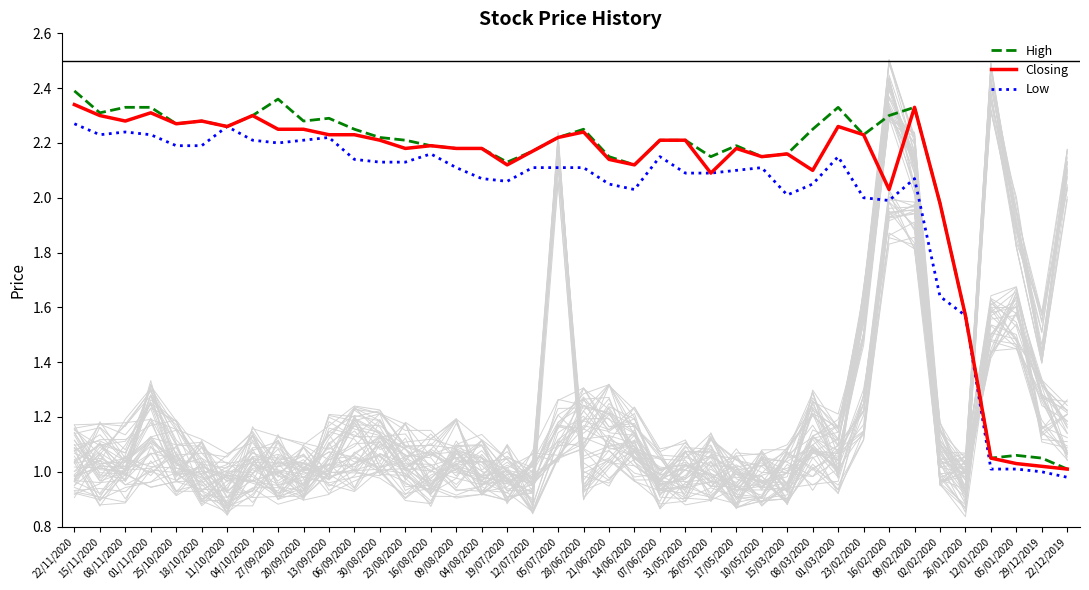

Which series changed the most between 18/10/2020 and 23/02/2020?

Low